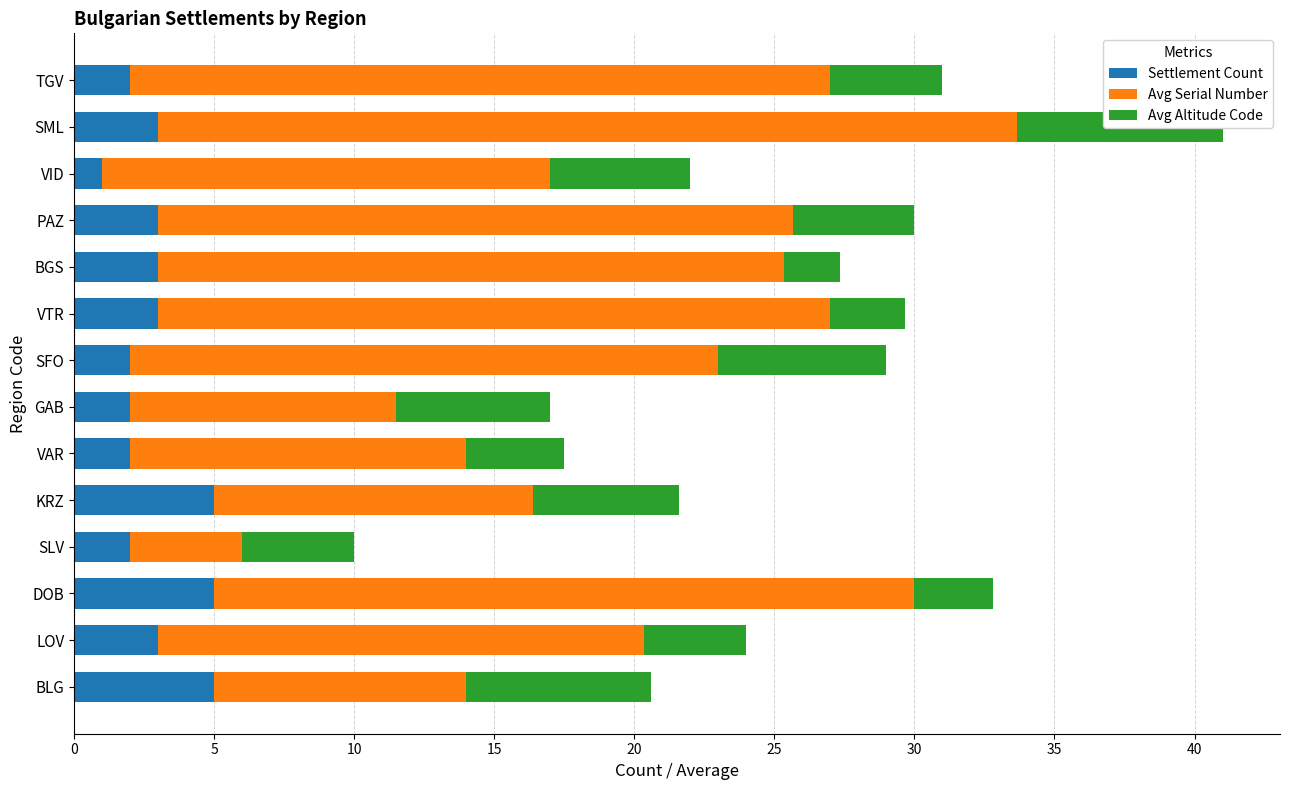

What is the smallest value displayed?

1.0